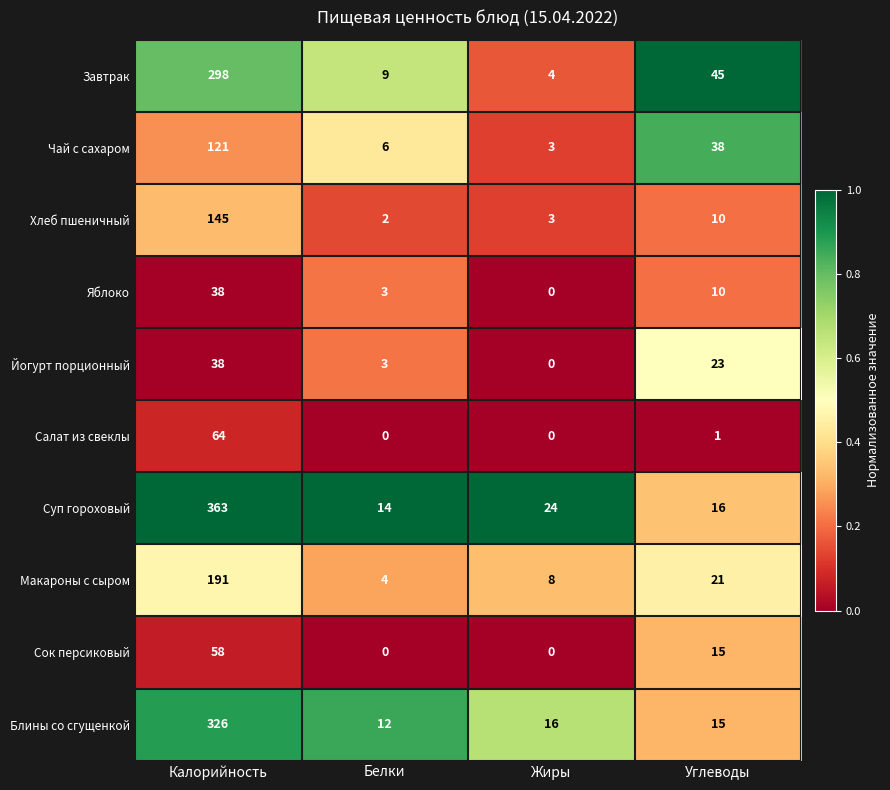

True or false: Яблоко has a value of 10 at Углеводы.

True